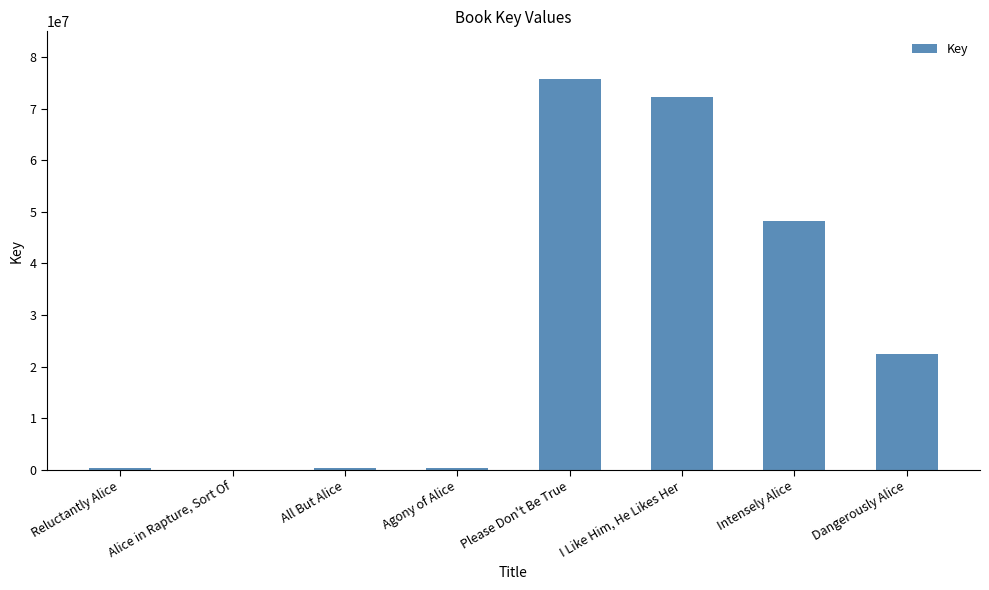

What is the greatest value displayed?

75728364